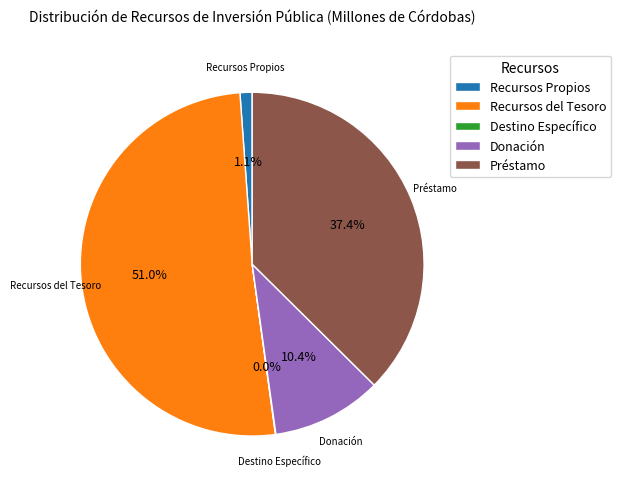

Does any single category account for the majority?

Yes